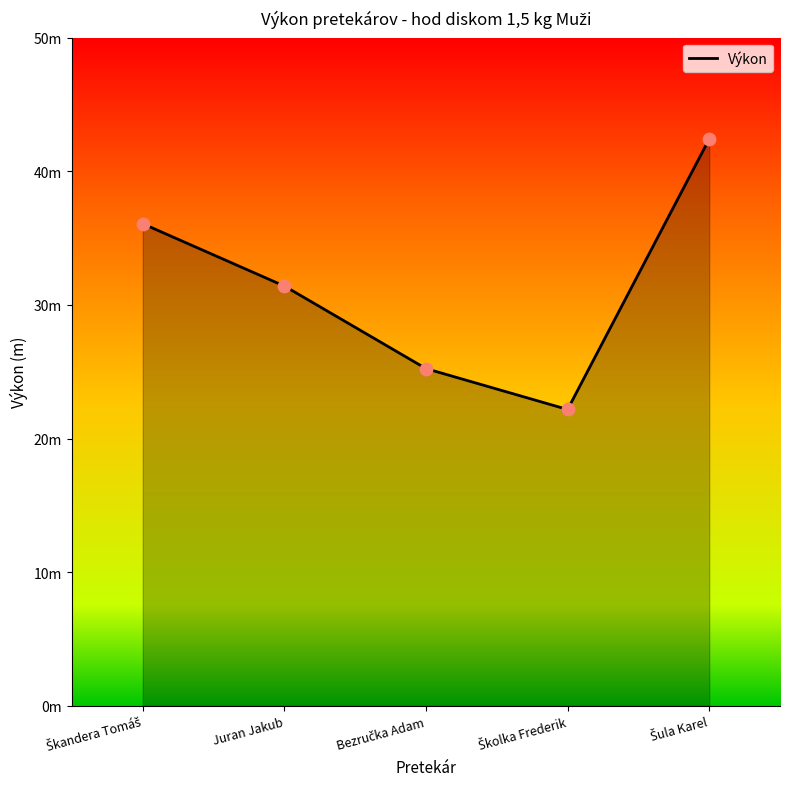

What is the change in value from Školka Frederik to Šula Karel?

+20.2